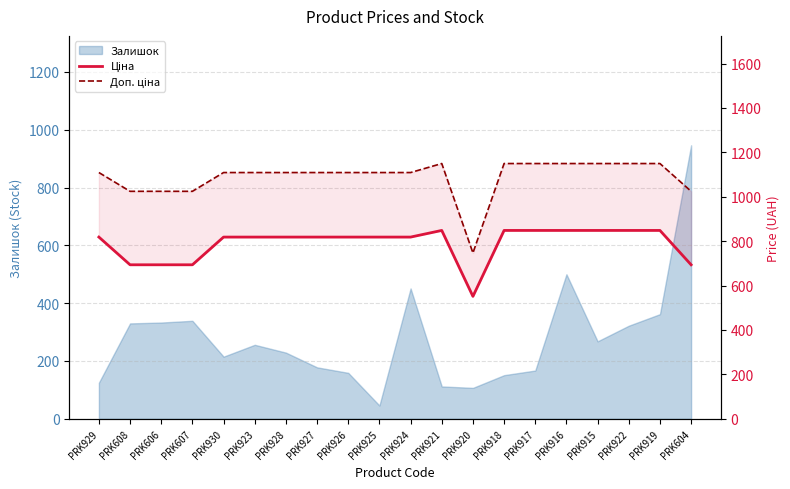

What is the difference between the maximum and minimum values in the Доп. ціна series?

402.7